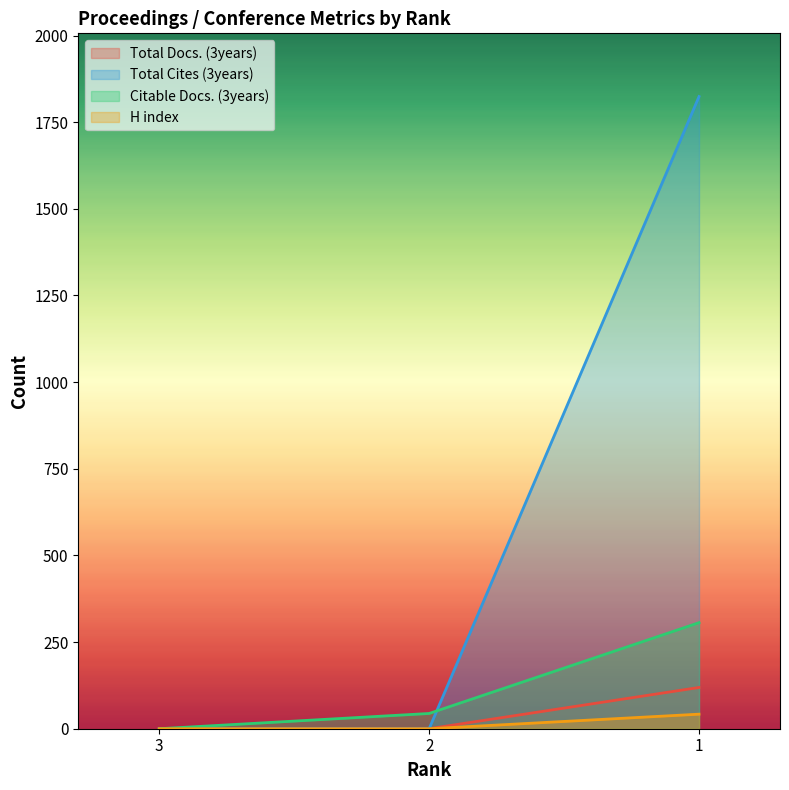

Where is Citable Docs. (3years) nearest to the value 153?

2